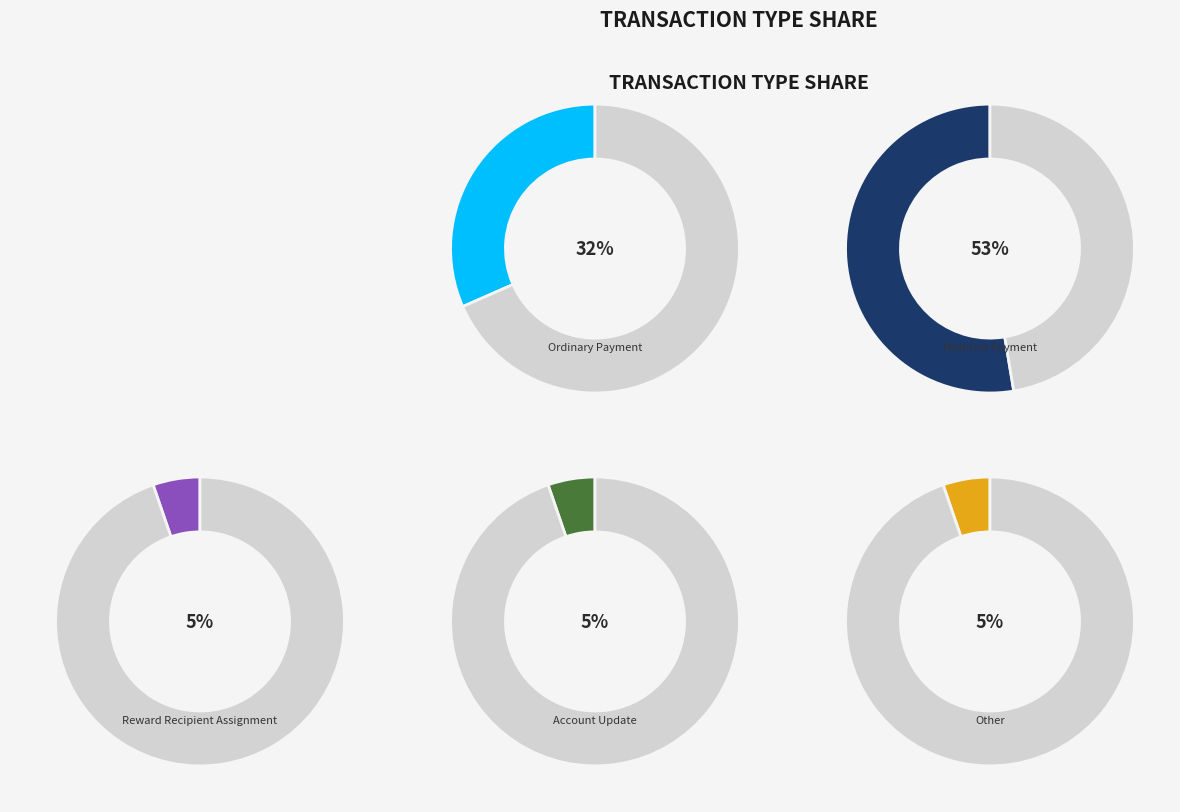

To the nearest percent, what percentage of the pie is MultiOut Payment?

53%